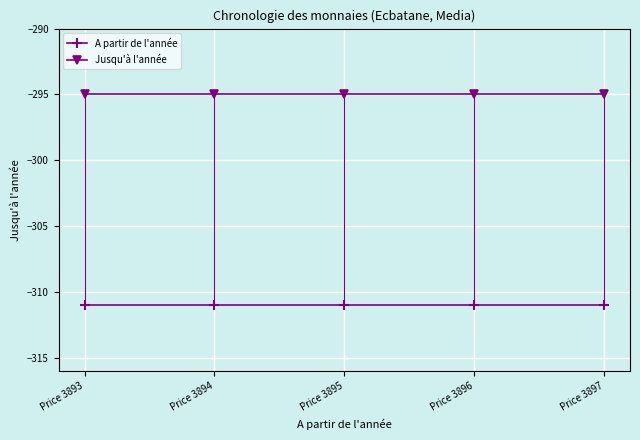

Reading left to right, list all the values displayed in this chart.

A partir de l'année: Price 3893=-311	Price 3894=-311	Price 3895=-311	Price 3896=-311	Price 3897=-311
Jusqu'à l'année: Price 3893=-295	Price 3894=-295	Price 3895=-295	Price 3896=-295	Price 3897=-295